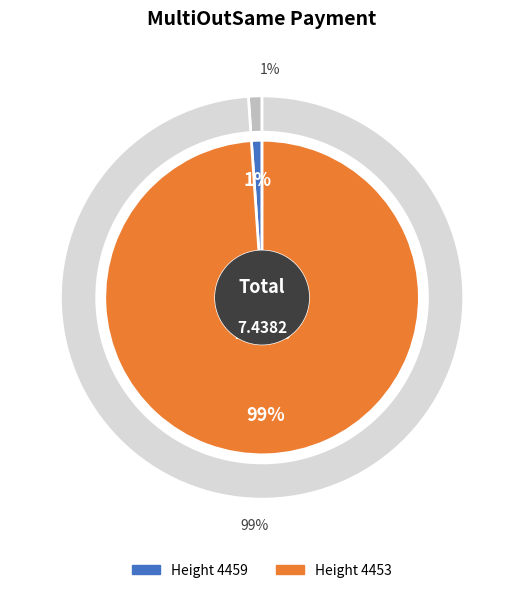

Which slice is the smallest?

4459